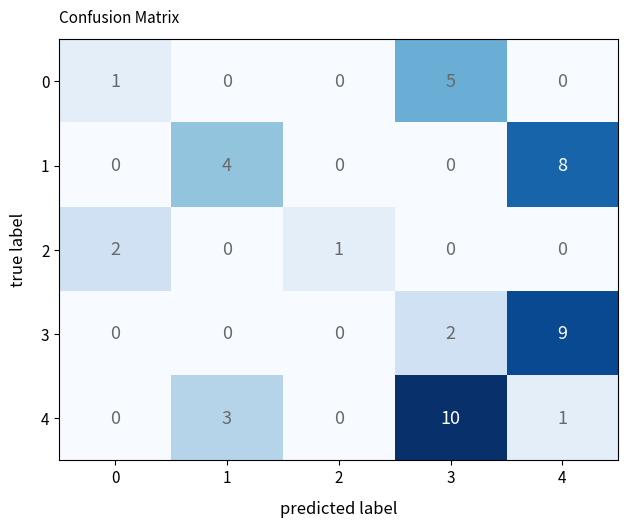

What is the greatest value displayed?

10